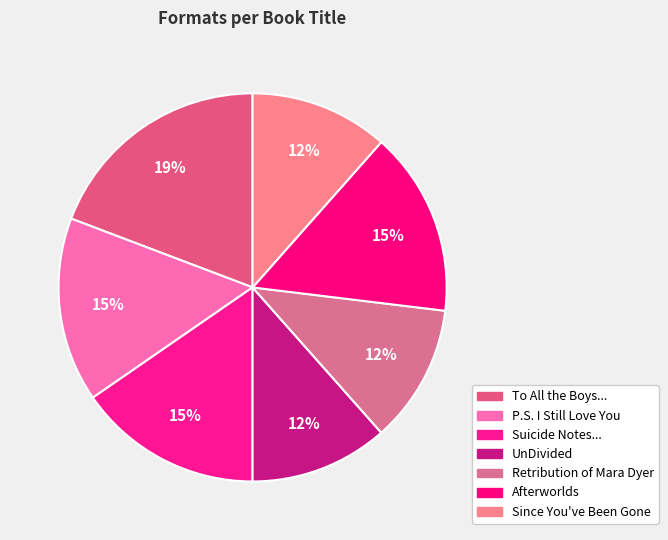

Count the number of slices in the pie.

7